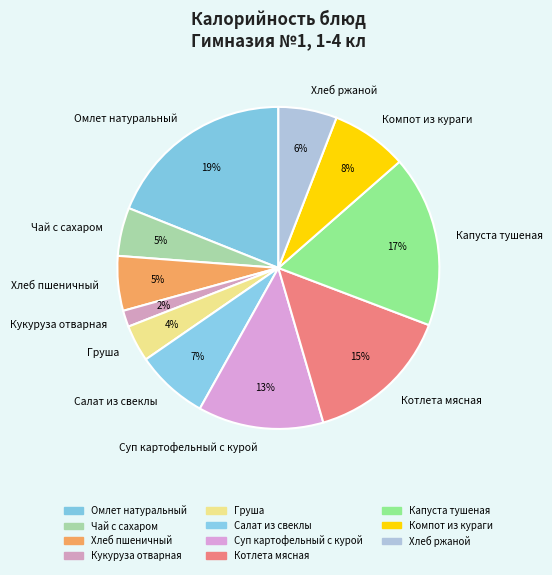

Does Капуста тушеная represent more than half of the total?

No